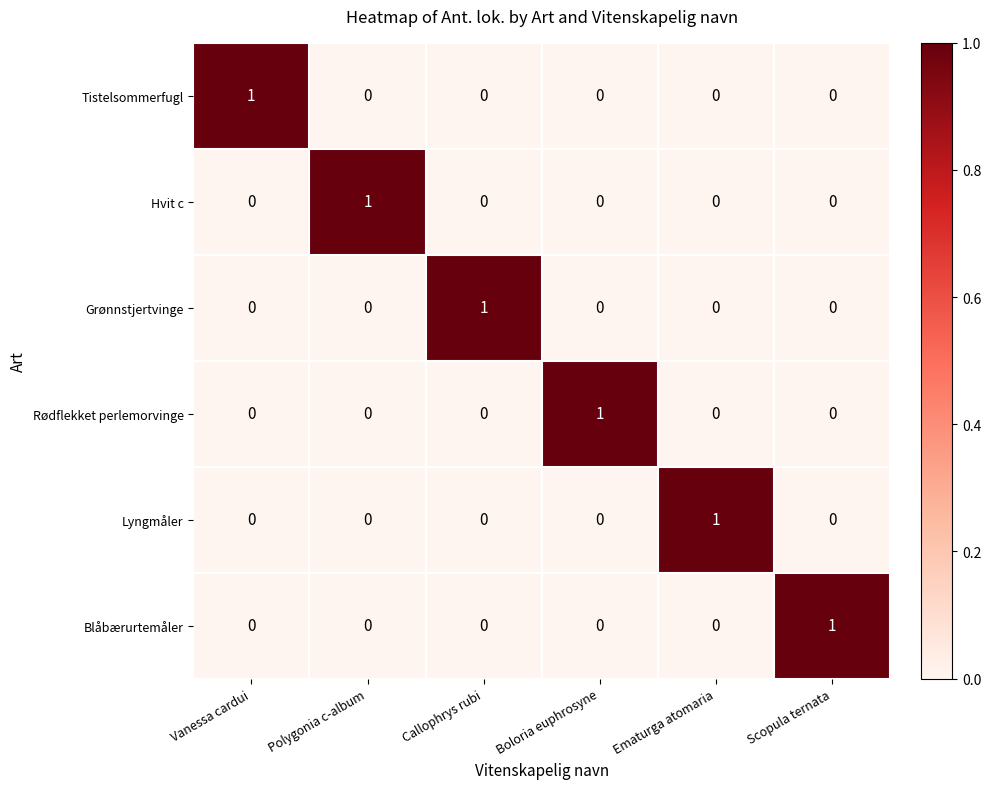

What is the total value across all series at Vanessa cardui?

1